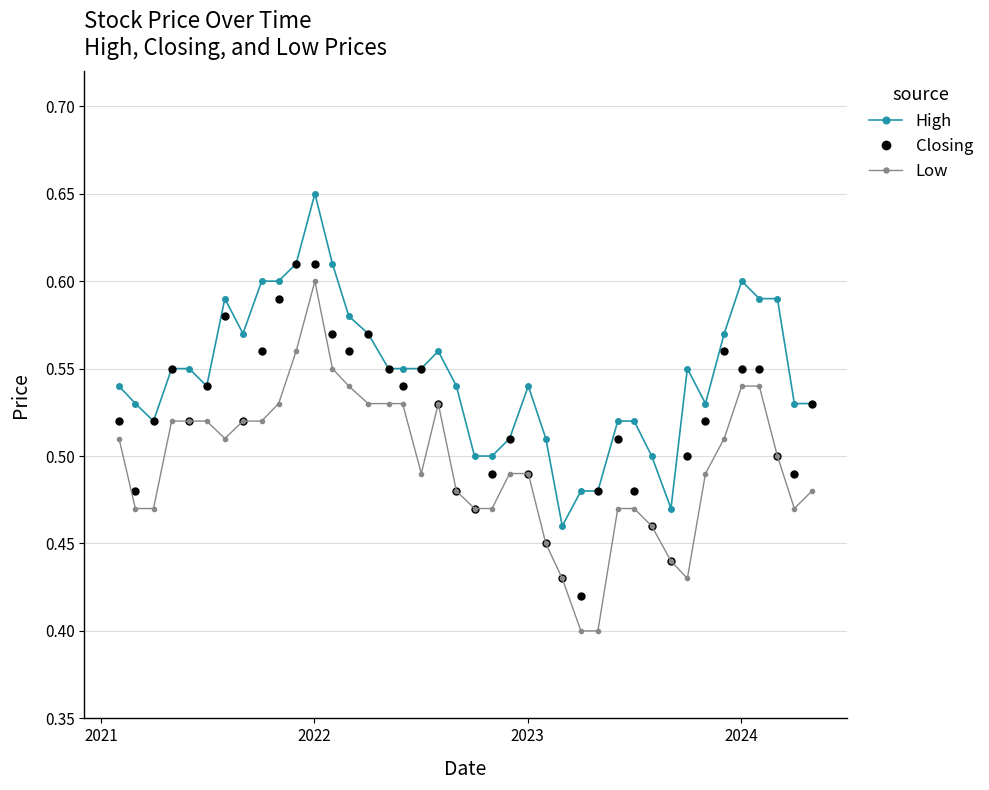

Rank the series by their average value, from lowest to highest.

Low, Closing, High